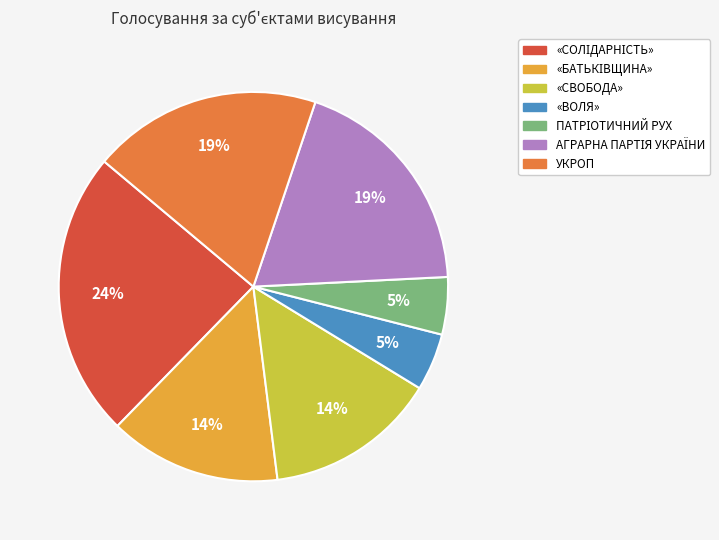

To the nearest percent, what is the difference between the largest and smallest slice percentages?

19%